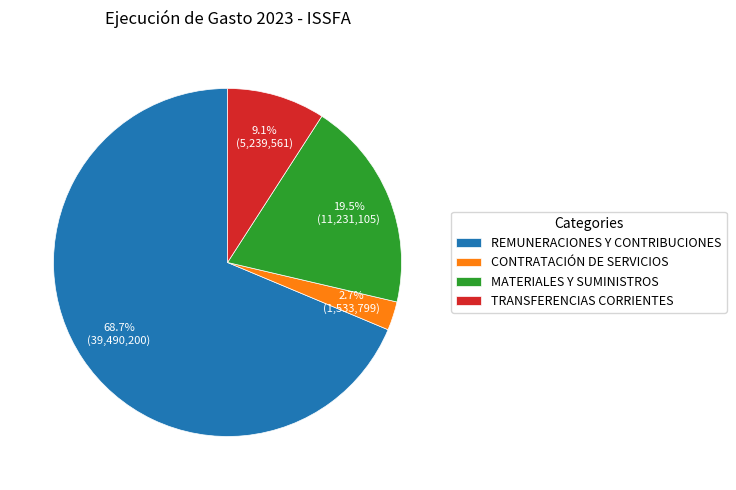

Which has a higher value, CONTRATACIÓN DE SERVICIOS or TRANSFERENCIAS CORRIENTES?

TRANSFERENCIAS CORRIENTES